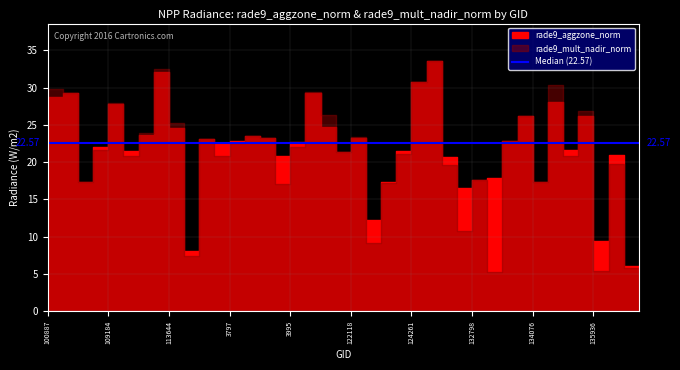

What is the label of the 36th point from the right?

109184